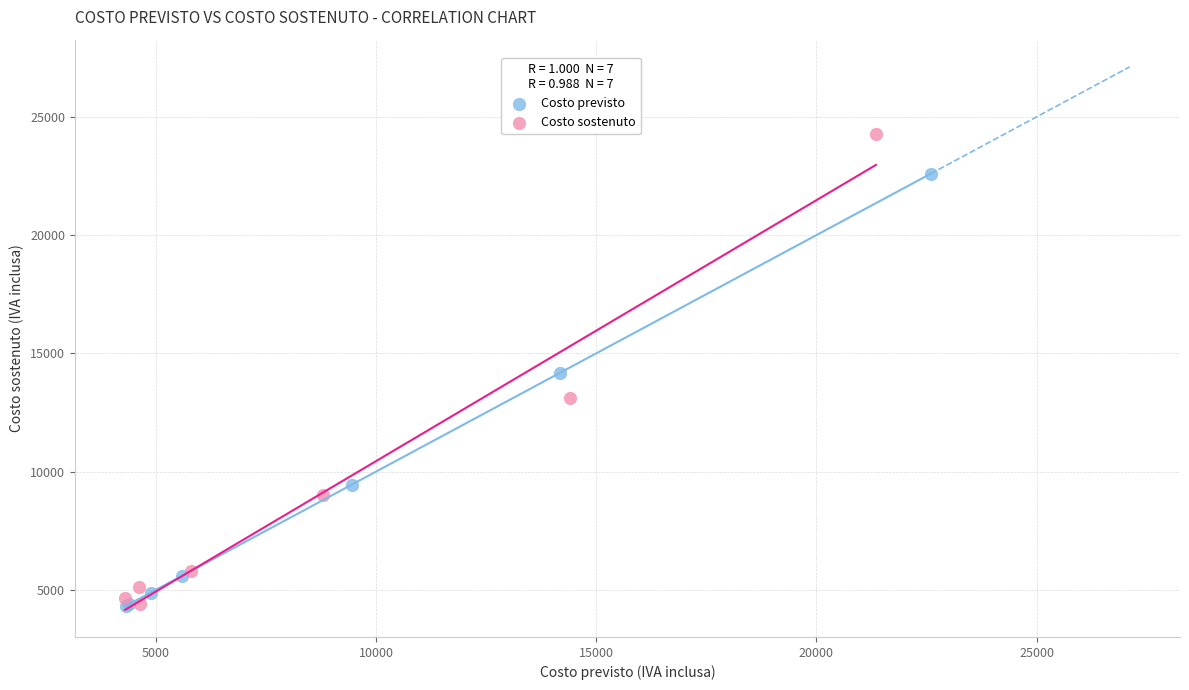

Which series reaches the maximum Y coordinate?

Costo sostenuto